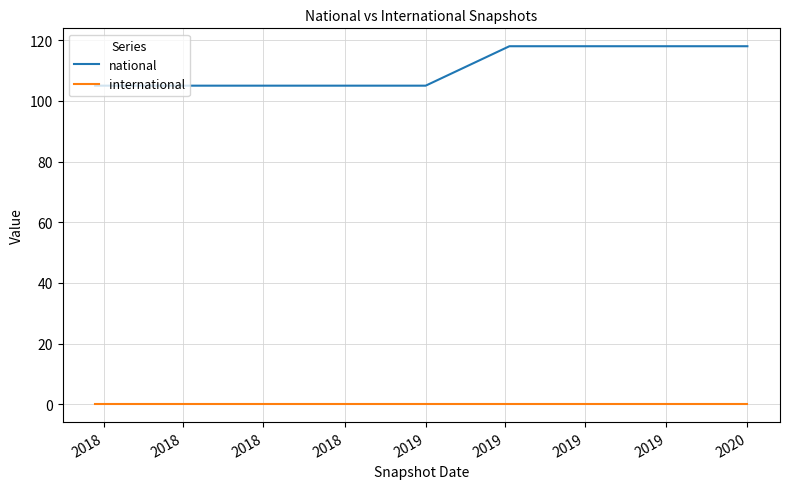

What is the greatest value displayed?

118